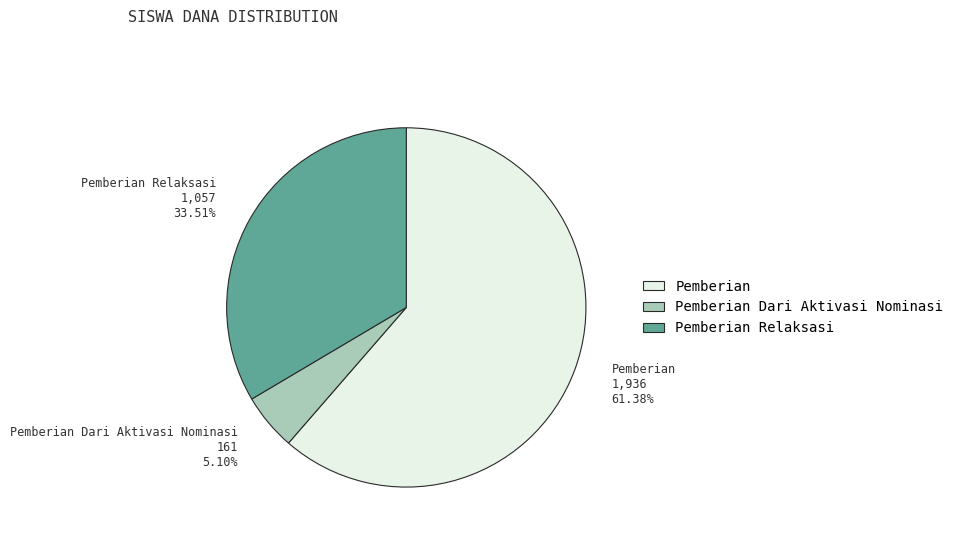

Rank the categories by value from highest to lowest.

Pemberian, Pemberian Relaksasi, Pemberian Dari Aktivasi Nominasi